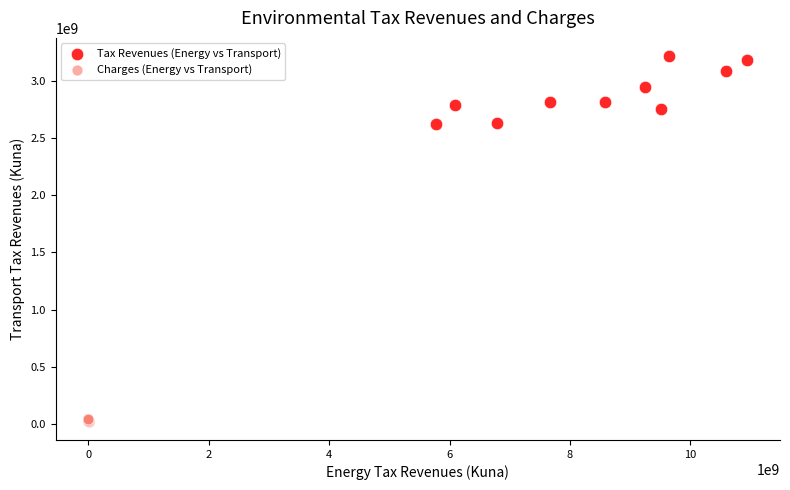

Which series reaches the minimum Y coordinate?

Charges (Energy vs Transport)